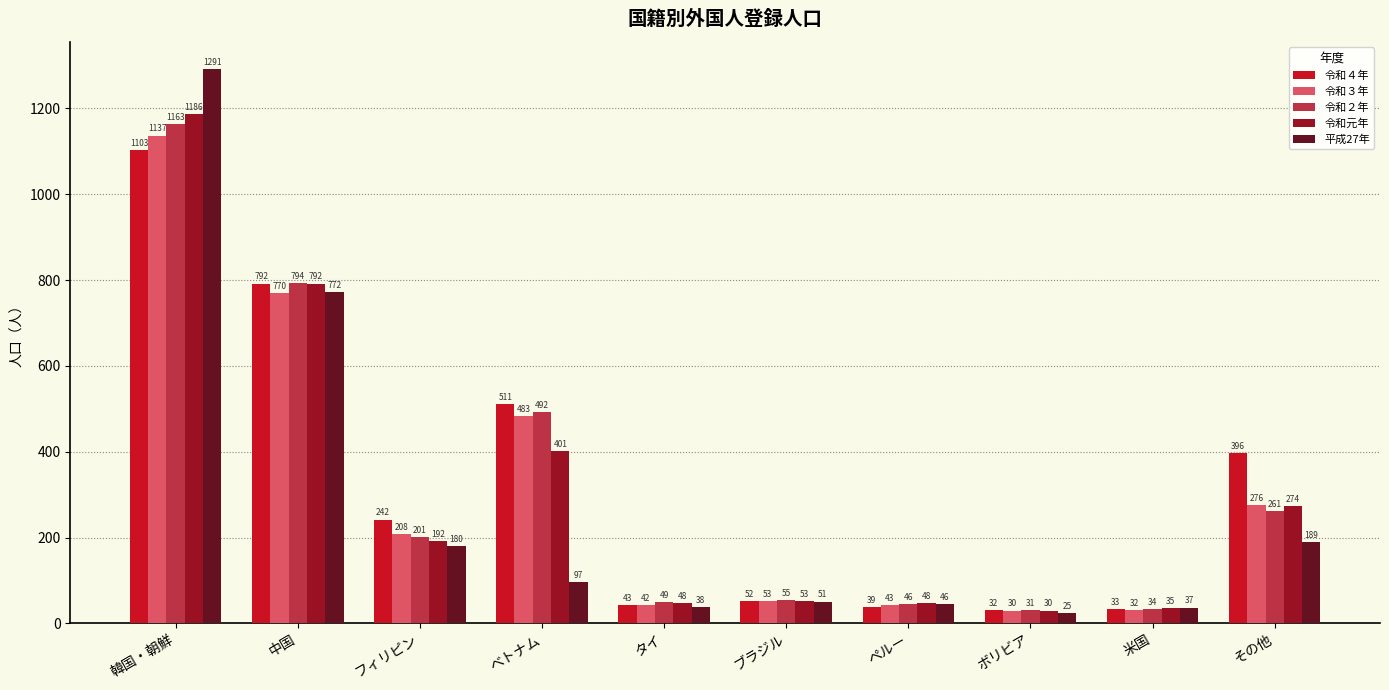

At which label does 令和３年 first exceed 208?

韓国・朝鮮